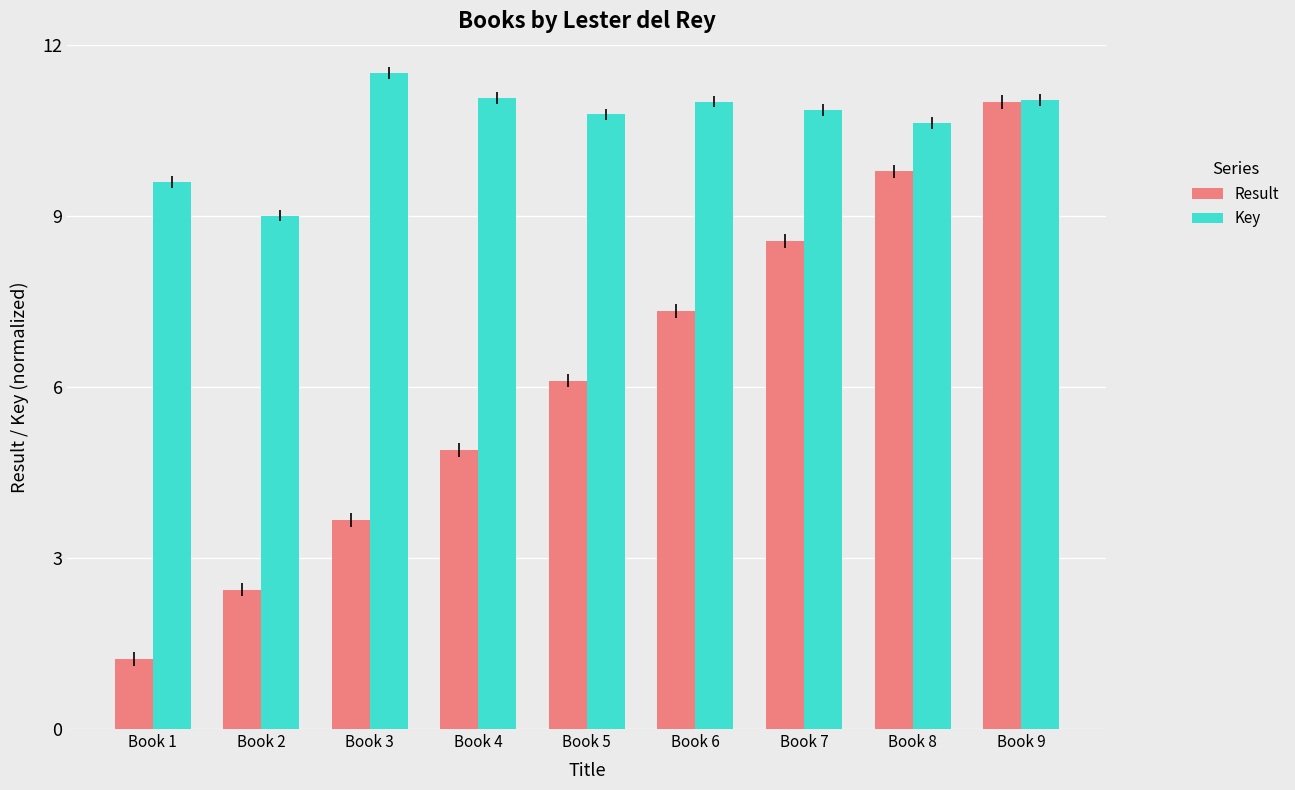

The Result series shows 6.1 at Book 5. True or false?

True